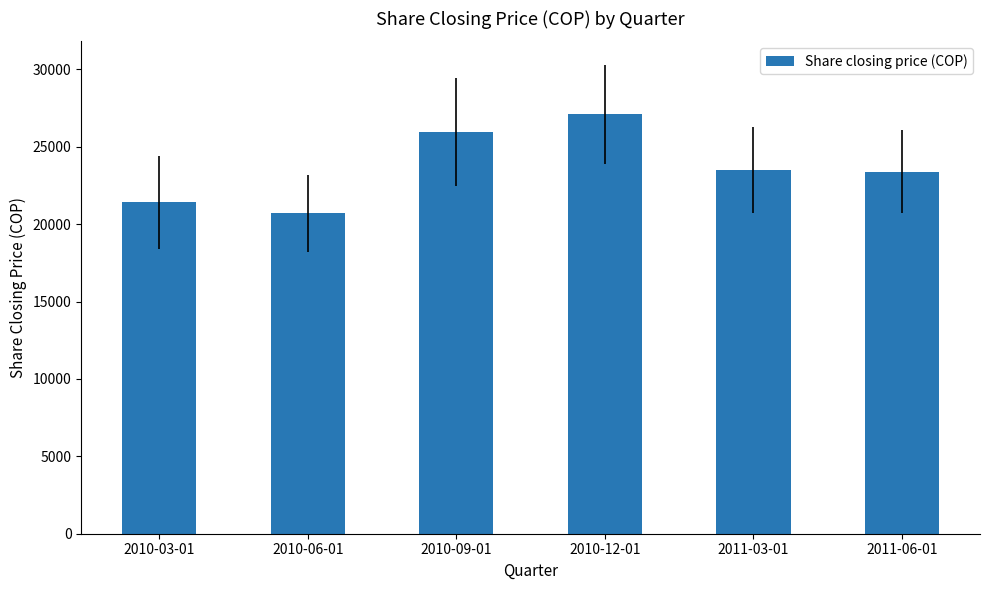

Are the bars grouped side by side (vs. stacked)?

No